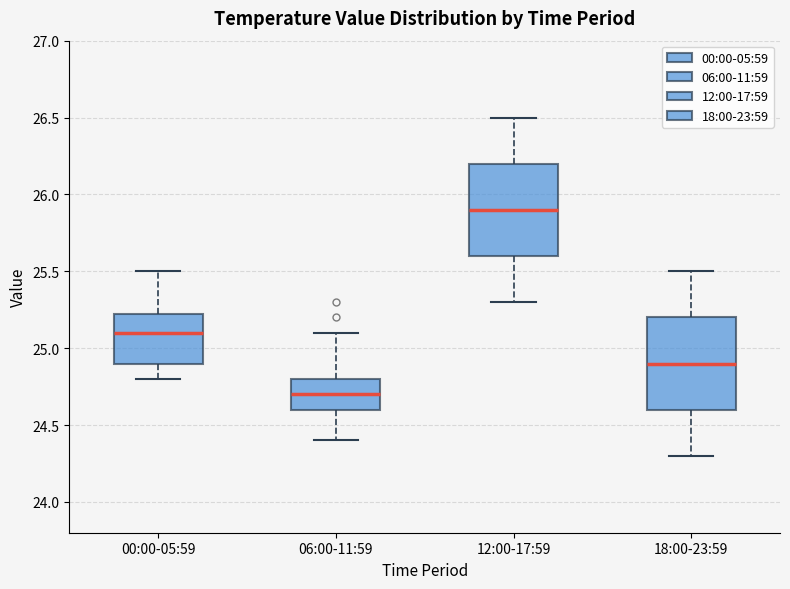

Reading left to right, read every box against the y-axis: the position of its median line, the range the box covers, and the ends of its whiskers. The values are not printed on the chart, so give them approximately, as read against the axis.

00:00-05:59: median 25.10, box 24.90 to 25.25, whiskers 24.80 to 25.50
06:00-11:59: median 24.70, box 24.60 to 24.80, whiskers 24.40 to 25.10
12:00-17:59: median 25.90, box 25.60 to 26.20, whiskers 25.30 to 26.50
18:00-23:59: median 24.90, box 24.60 to 25.20, whiskers 24.30 to 25.50